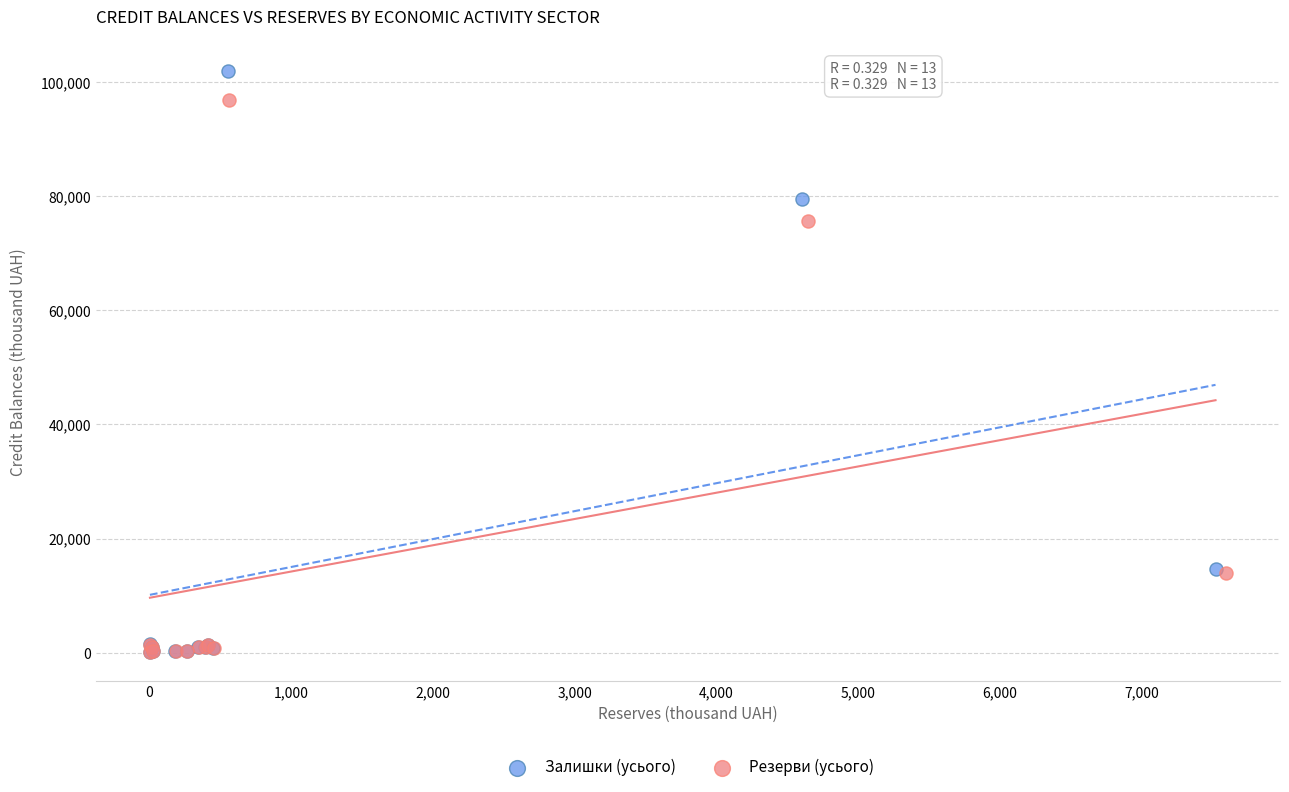

Which series reaches the maximum Y coordinate?

Залишки (усього)